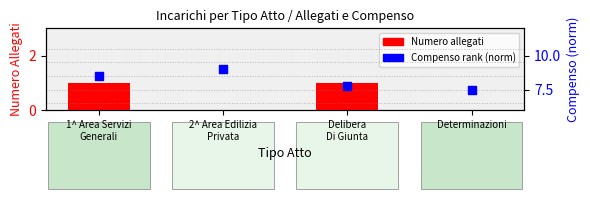

What is the total value across all series at 2^ Area Edilizia
Privata?

9.0